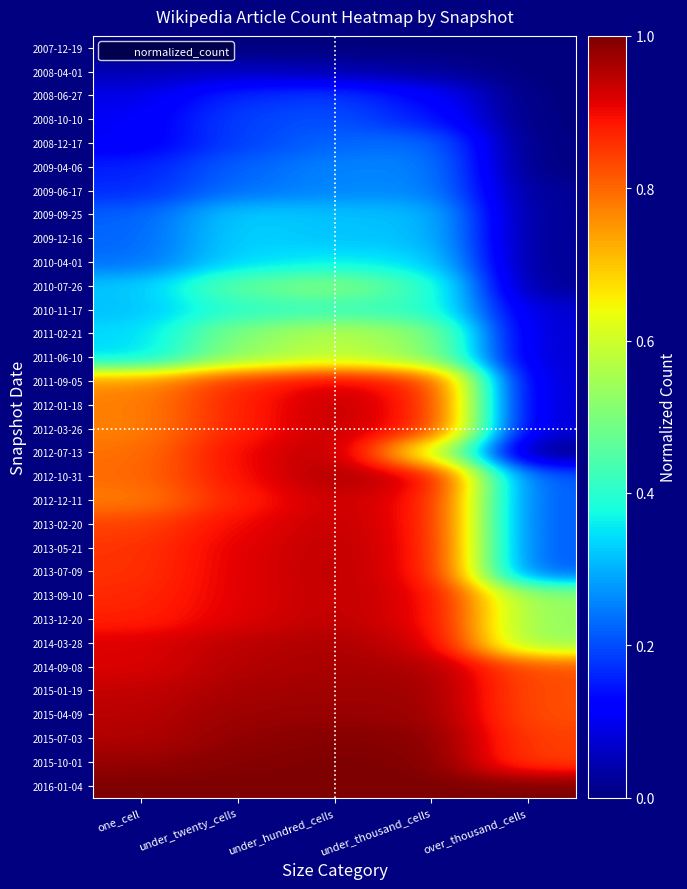

How many data points does each series have?

5